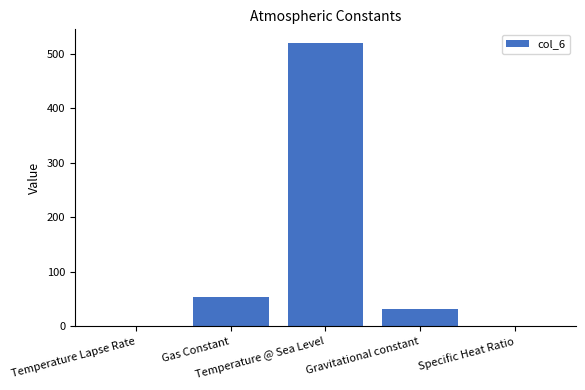

What is the sum of the values at Gas Constant and Gravitational constant?

85.5